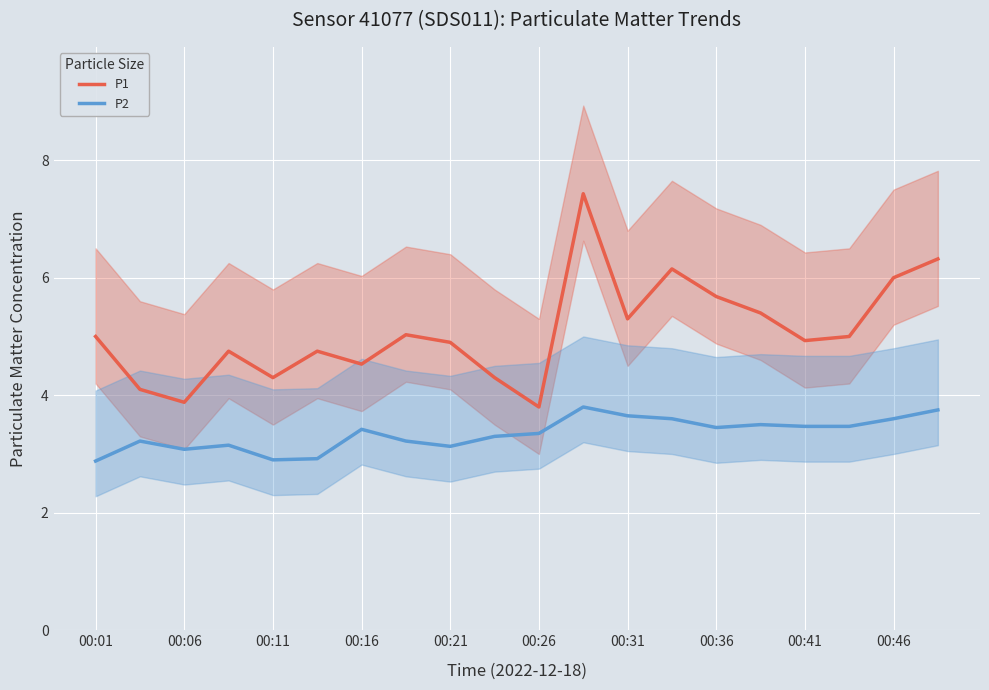

At which category is the sum across all series the highest?

11